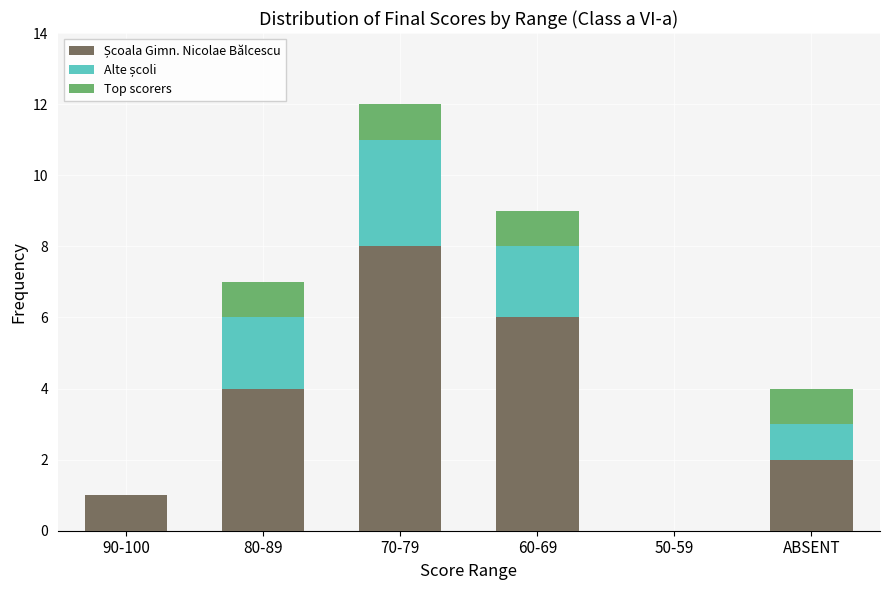

Does the chart contain stacked bars?

Yes